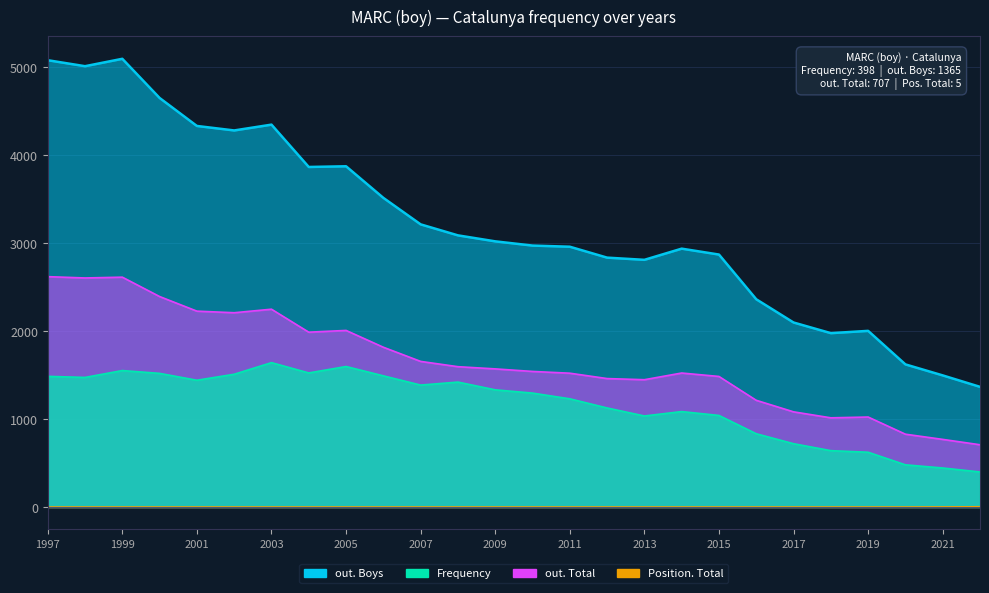

List the labels in order of Frequency value, smallest first.

2022, 2021, 2020, 2019, 2018, 2017, 2016, 2013, 2015, 2014, 2012, 2011, 2010, 2009, 2007, 2008, 2001, 1998, 1997, 2006, 2002, 2000, 2004, 1999, 2005, 2003